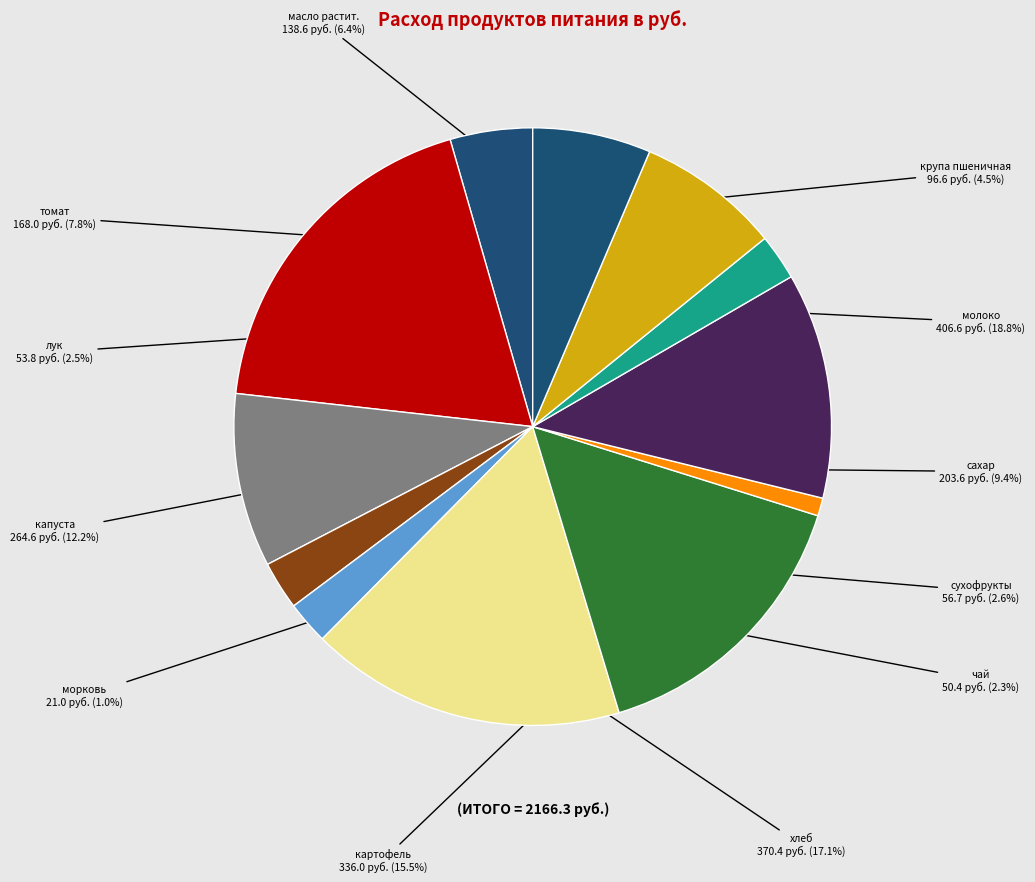

Which slice is the smallest?

морковь